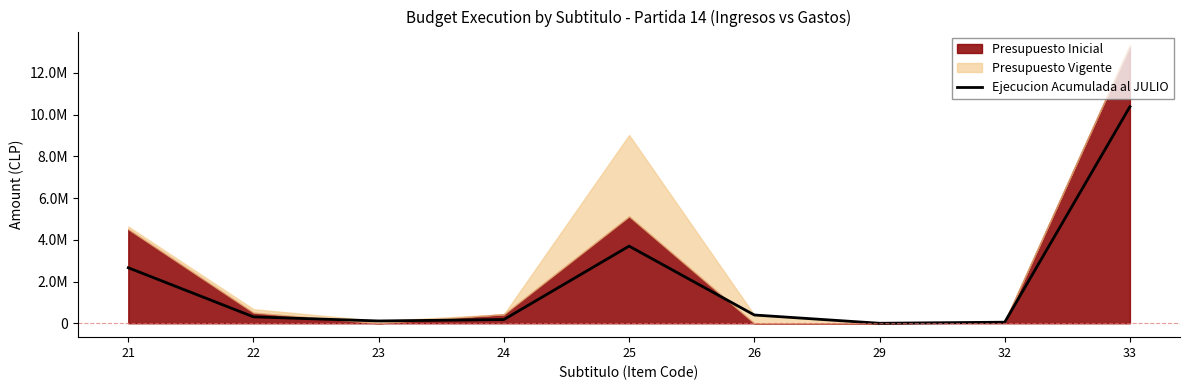

What is the difference between the maximum and second lowest values?

10323999